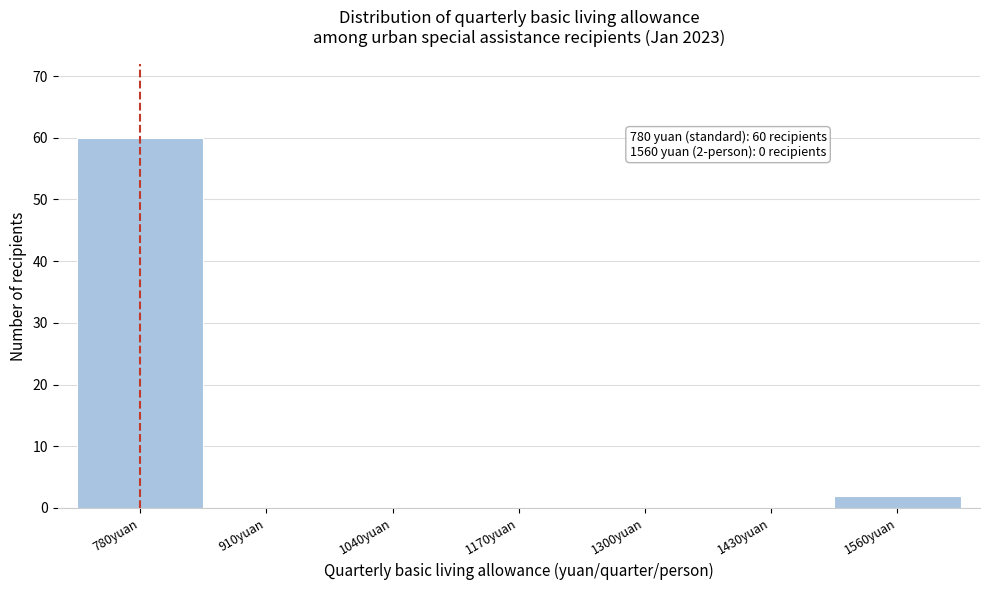

Reading left to right, list all the values displayed in this chart.

780yuan=60	910yuan=0	1040yuan=0	1170yuan=0	1300yuan=0	1430yuan=0	1560yuan=2